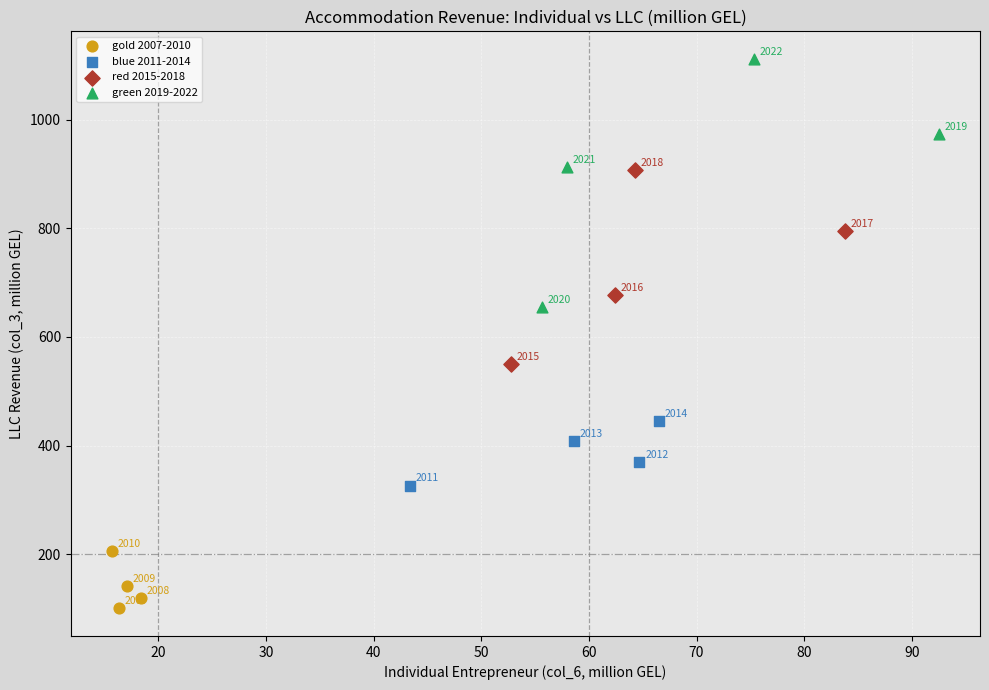

Which series contains the highest Y value?

green 2019-2022